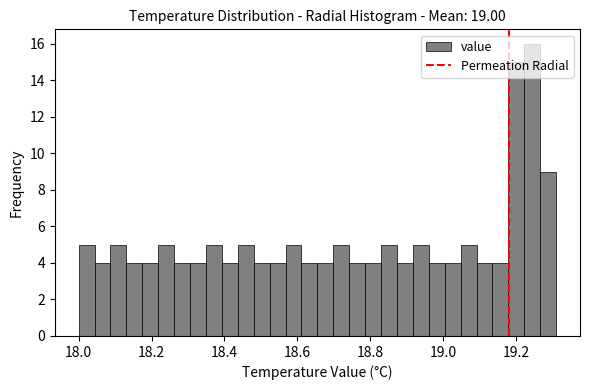

Around what value on the x-axis is the tallest bar? Give the approximate position of its centre, as read against the axis.

19.24